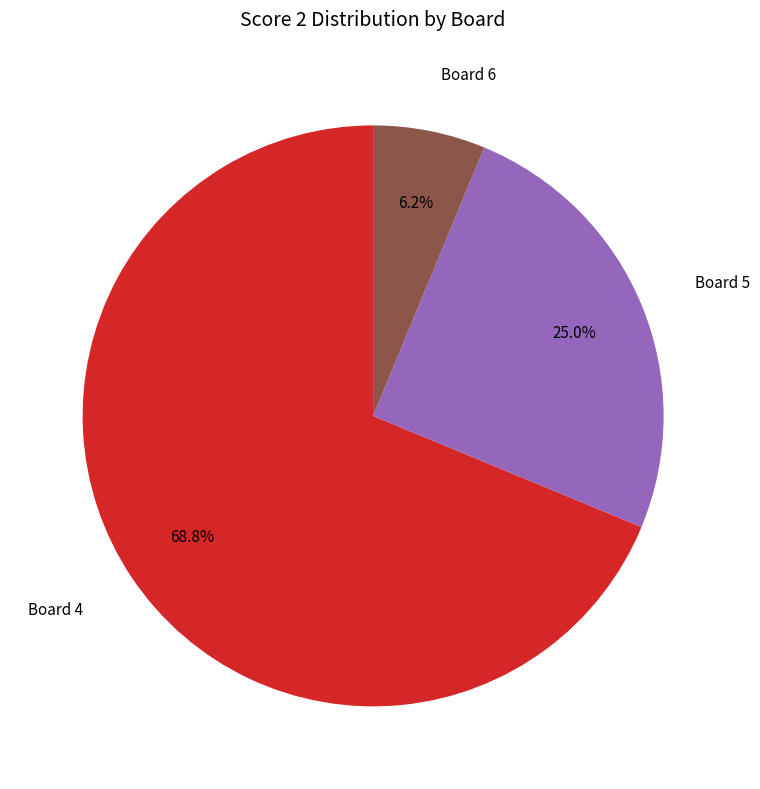

Is there any slice that represents more than half of the pie?

Yes